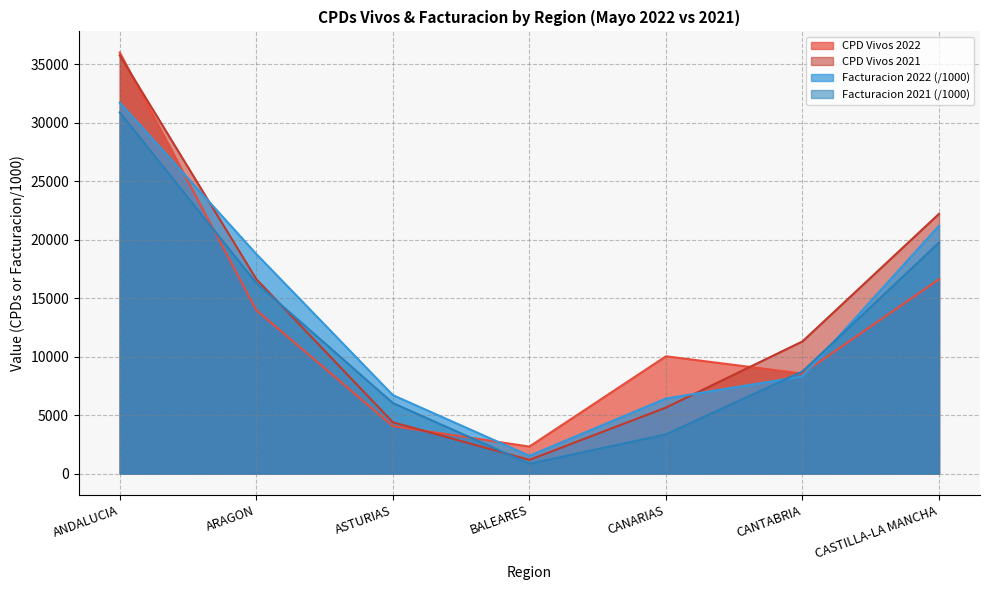

What is the maximum value shown in the chart?

36011.0